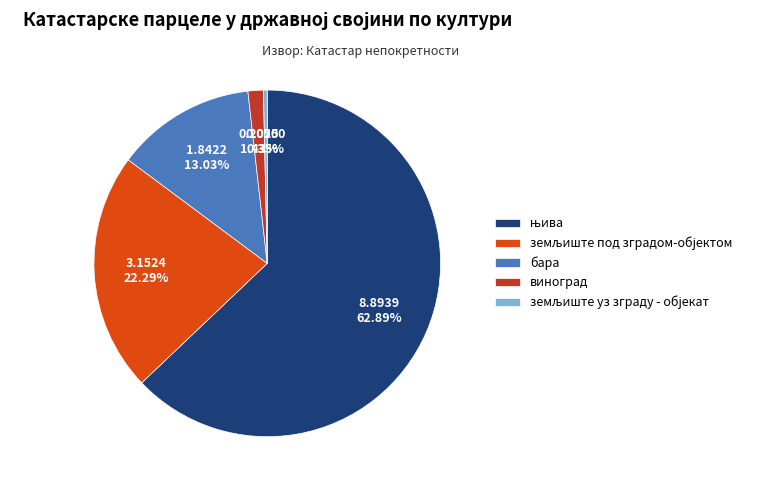

Is there any slice that represents more than half of the pie?

Yes